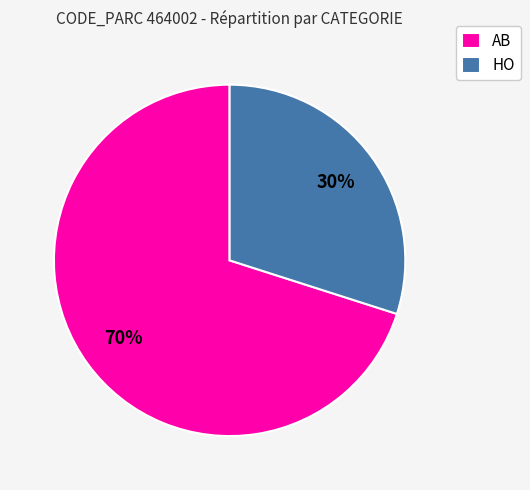

To the nearest percent, what is the difference between the largest and smallest slice percentages?

40%